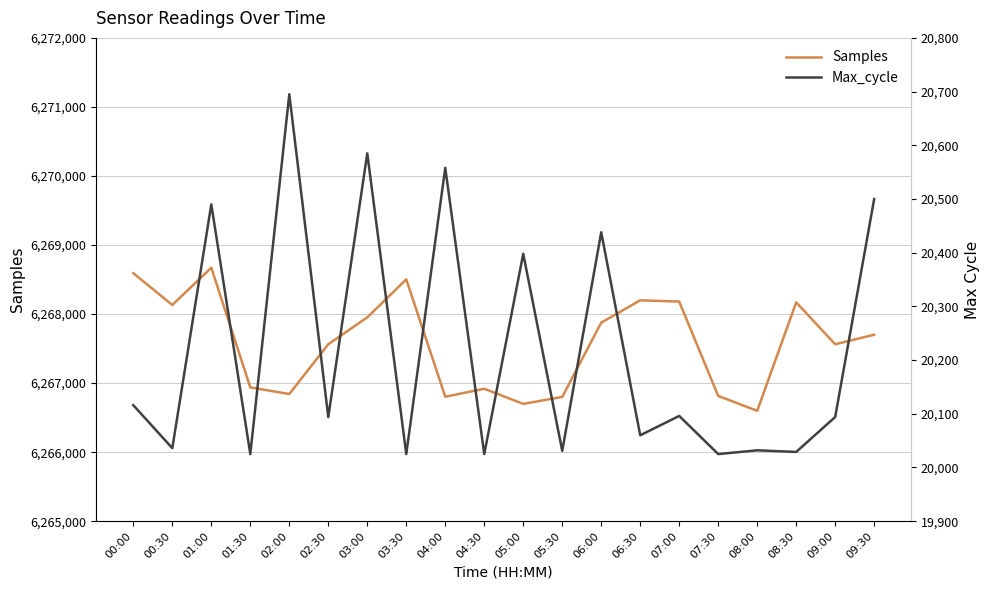

True or false: Samples and Max_cycle intersect in this chart.

False